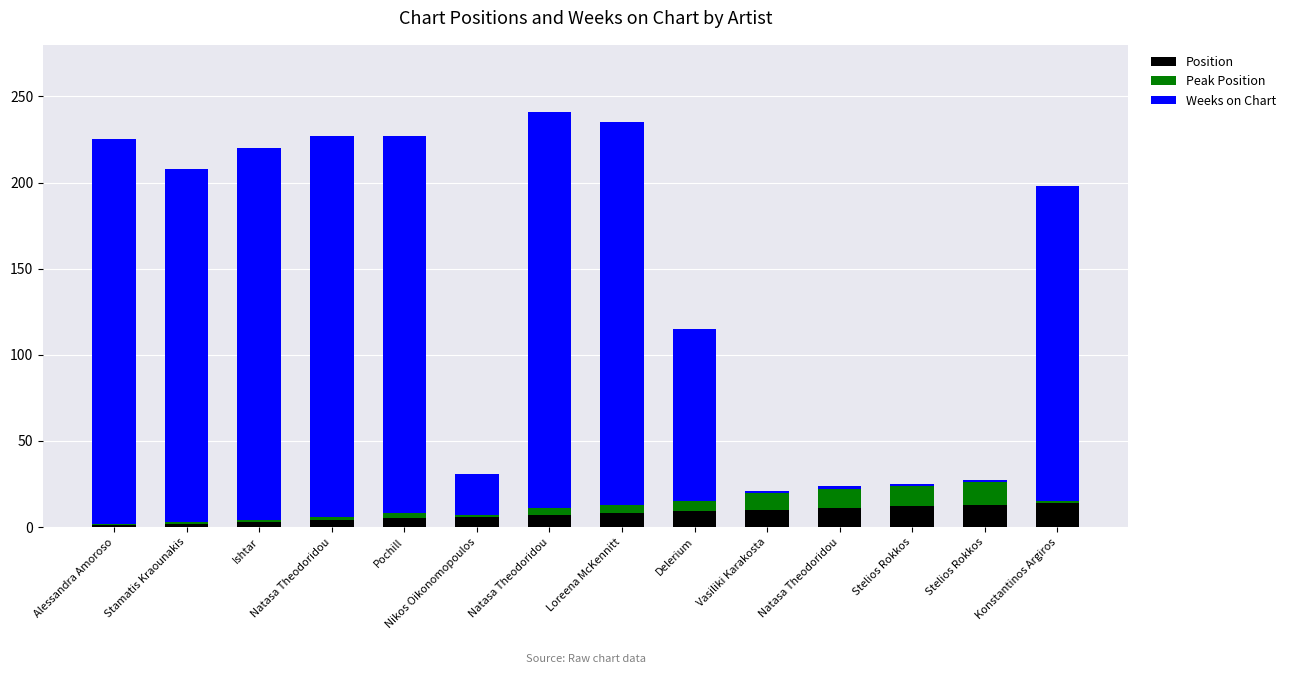

What is the label of the 12th bar from the right?

Ishtar